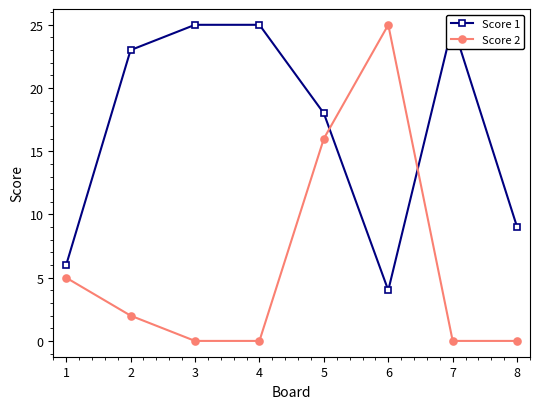

Where is the first local maximum for Score 2?

6